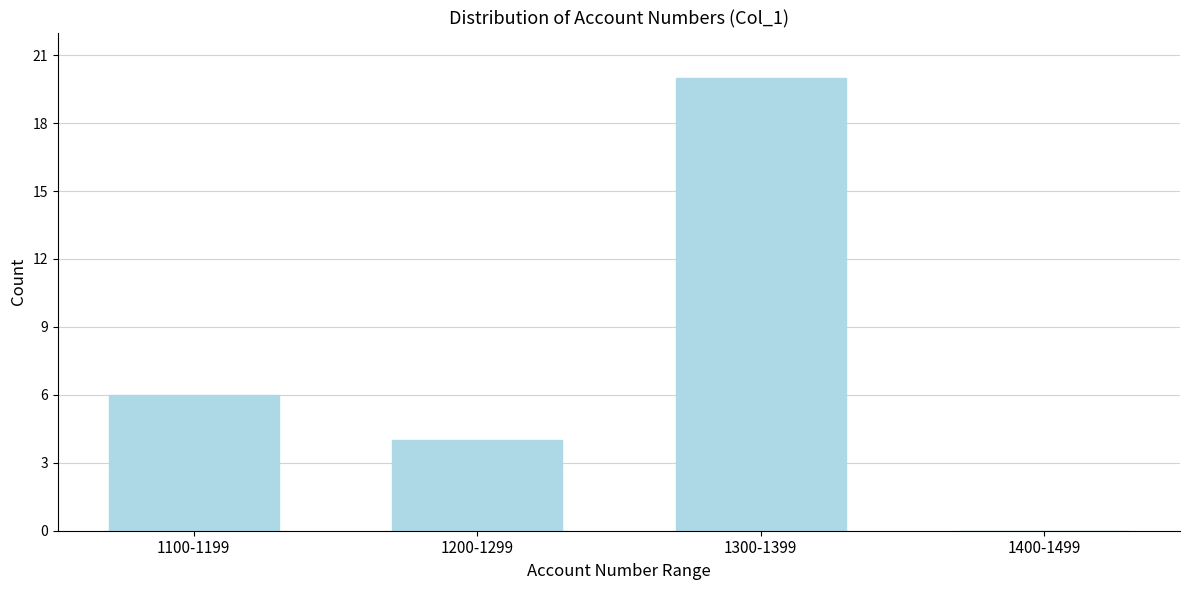

Reading left to right, transcribe all the data shown in this chart.

1100-1199=6	1200-1299=4	1300-1399=20	1400-1499=0